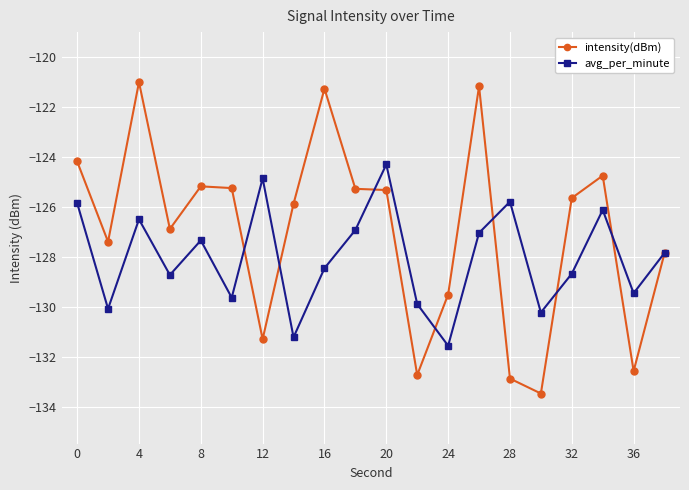

What is the difference between the maximum and minimum values in the intensity(dBm) series?

12.4